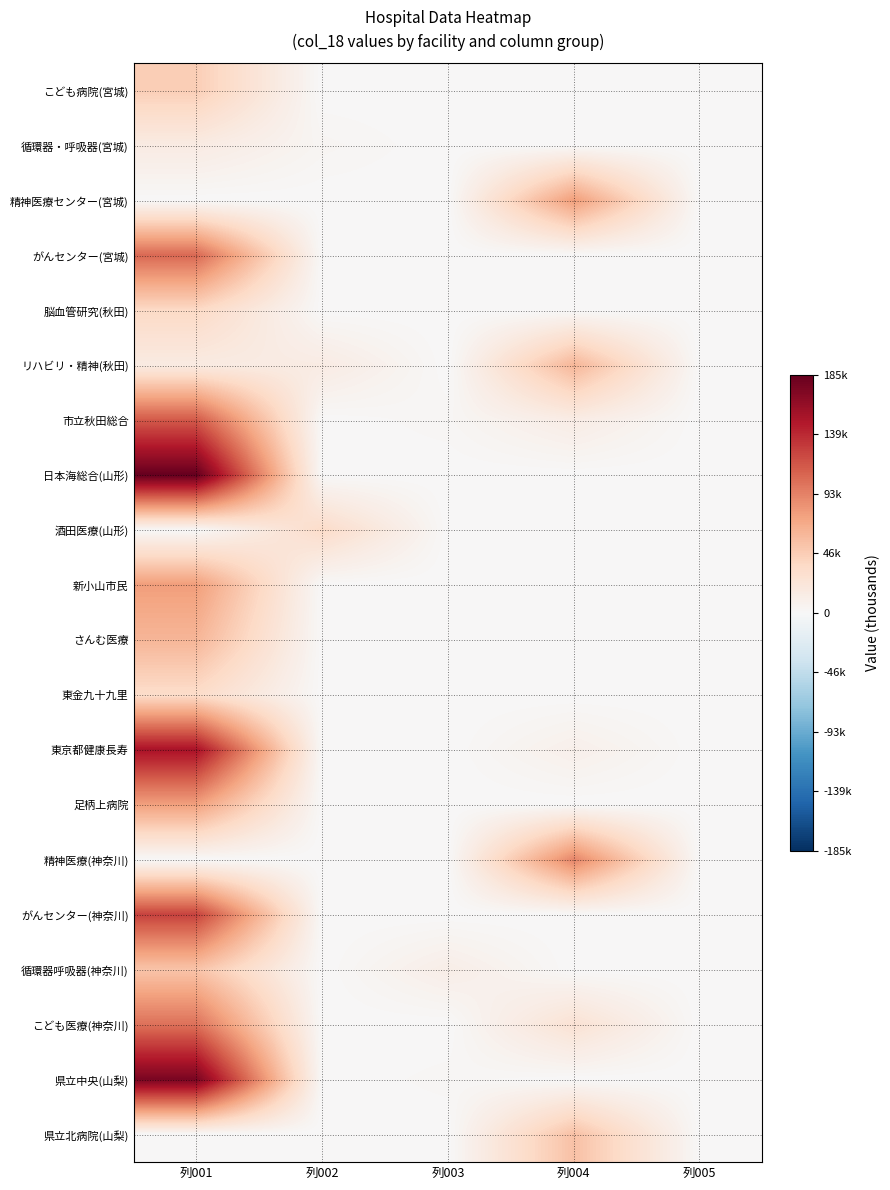

At how many categories does at least one series exceed 177563?

1